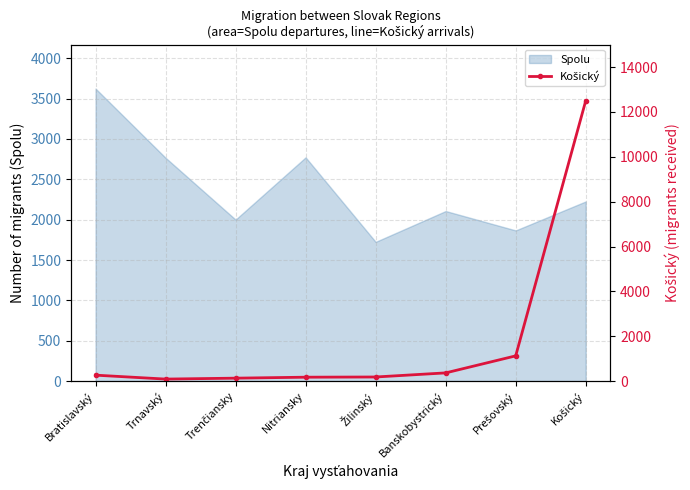

What is the difference between the second highest and minimum values?

1035